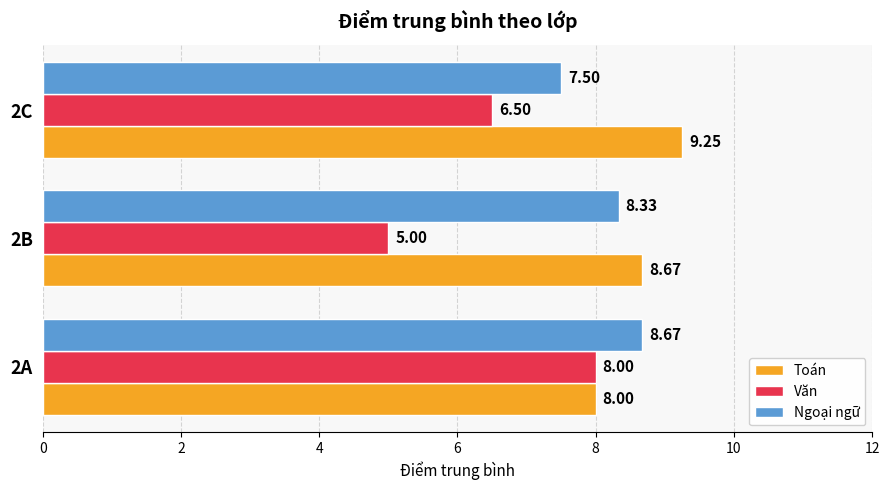

Rank the series by their average value, from lowest to highest.

Văn, Ngoại ngữ, Toán